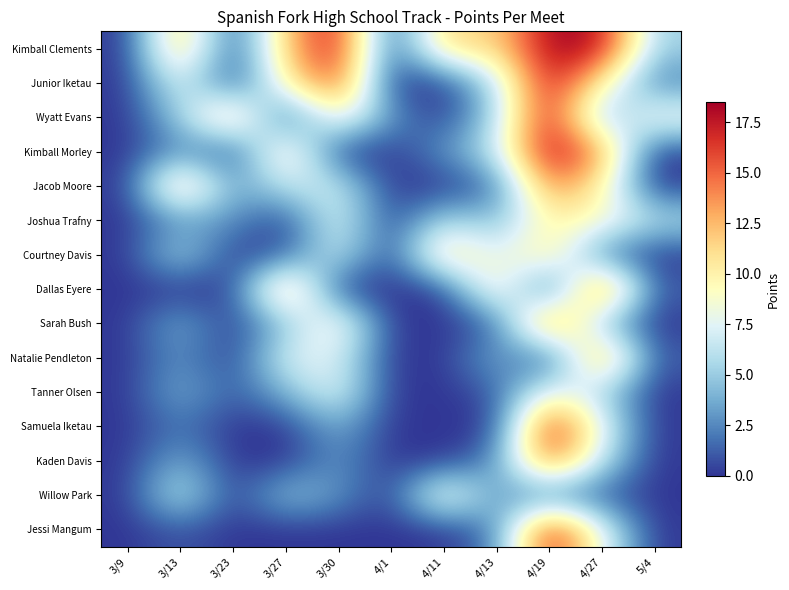

Which series has the widest spread of values?

Kimball Clements